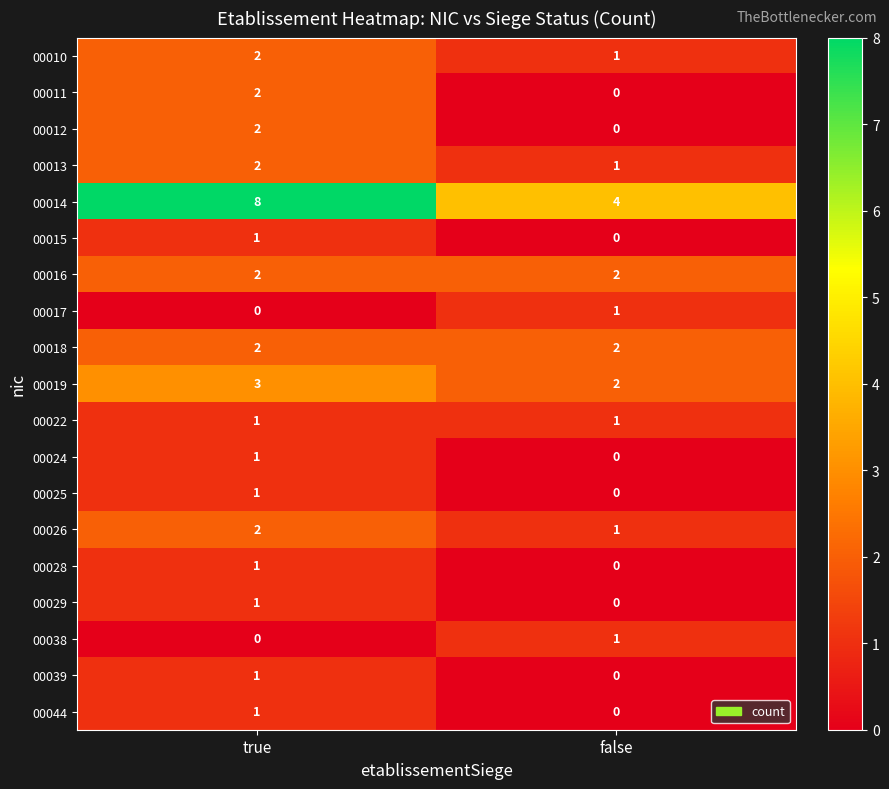

What is the spread (max minus min) of values at false?

4